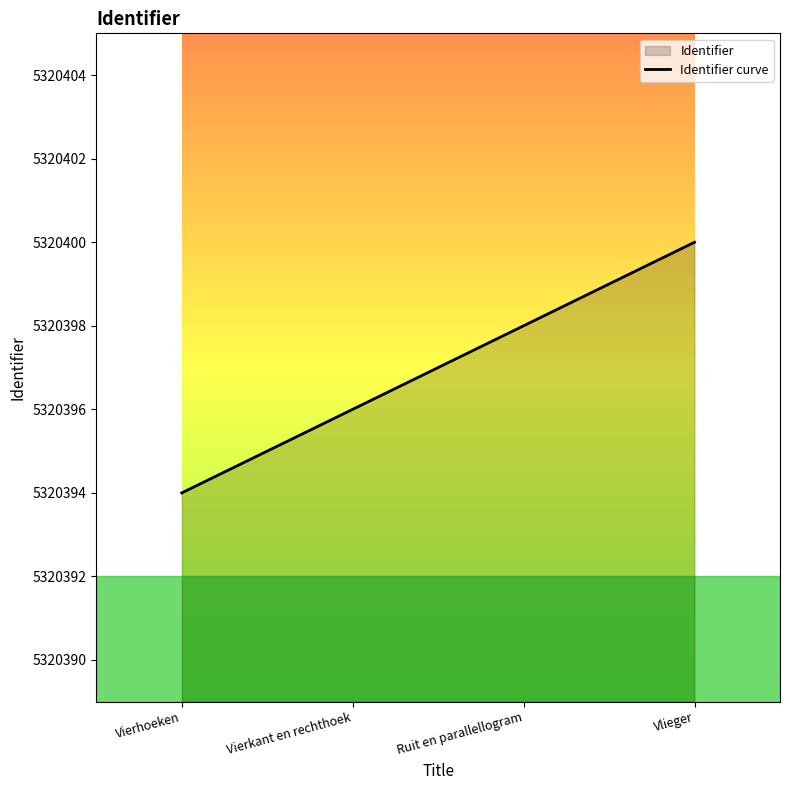

What is the label of the 1st point from the right?

Vlieger